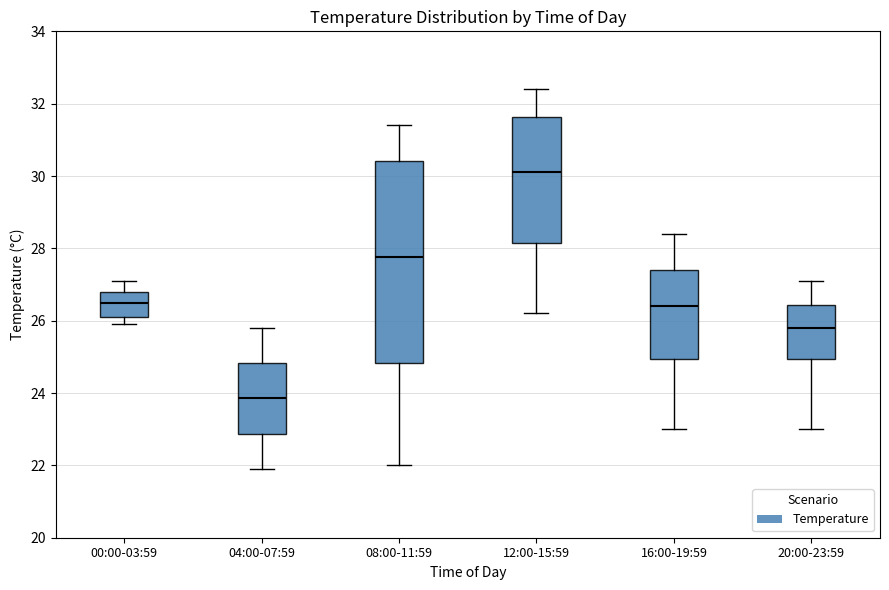

Reading left to right, transcribe this box plot: for each box, give where its median line is, the range the box spans, and where its two whiskers end, as read against the y-axis. The values are not printed on the chart, so give them approximately, as read against the axis.

00:00-03:59: median 26.6, box 26.2 to 26.8, whiskers 26.0 to 27.2
04:00-07:59: median 23.8, box 22.8 to 24.8, whiskers 22.0 to 25.8
08:00-11:59: median 27.8, box 24.8 to 30.4, whiskers 22.0 to 31.4
12:00-15:59: median 30.2, box 28.2 to 31.6, whiskers 26.2 to 32.4
16:00-19:59: median 26.4, box 25.0 to 27.4, whiskers 23.0 to 28.4
20:00-23:59: median 25.8, box 25.0 to 26.4, whiskers 23.0 to 27.2